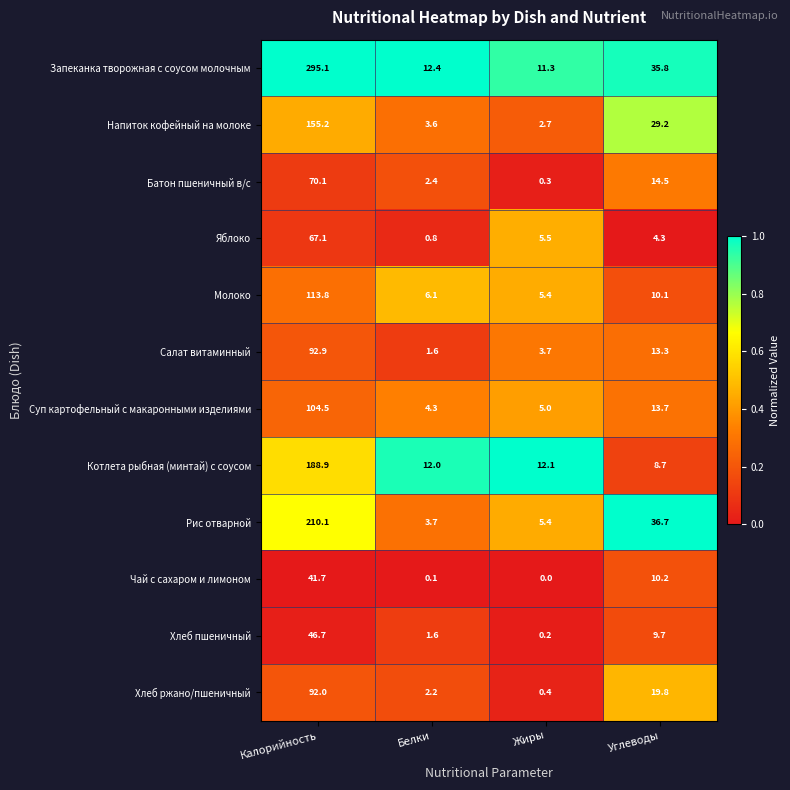

At which label does Хлеб ржано/пшеничный reach its peak?

Калорийность